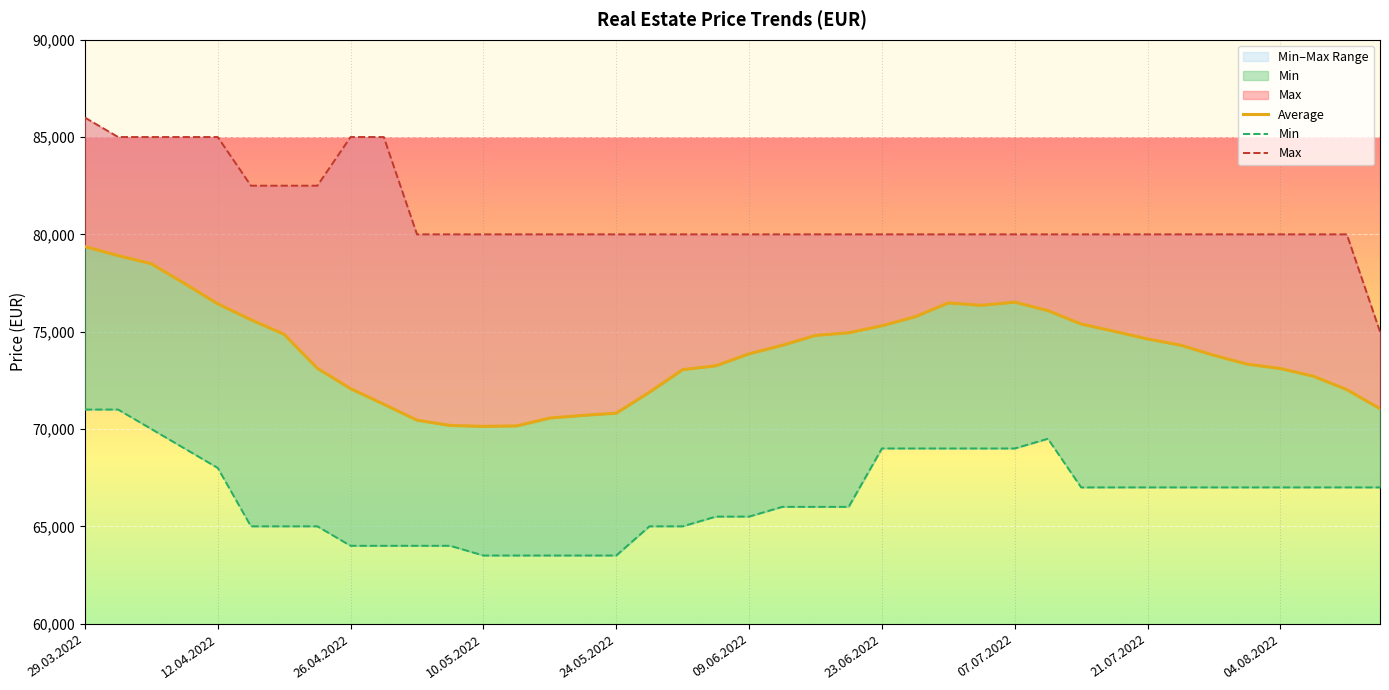

Reading left to right, what are all the values shown in this chart?

Average: 79373	78909	78491	77477	76432	75614	74864	73118	72073	71273	70455	70182	70136	70159	70564	70700	70814	71891	73050	73250	73864	74300	74809	74945	75305	75768	76477	76355	76518	76082	75395	75018	74627	74305	73786	73332	73109	72709	72023	71045
Min: 71000	71000	70000	69000	68000	65000	65000	65000	64000	64000	64000	64000	63500	63500	63500	63500	63500	65000	65000	65500	65500	66000	66000	66000	69000	69000	69000	69000	69000	69500	67000	67000	67000	67000	67000	67000	67000	67000	67000	67000
Max: 86000	85000	85000	85000	85000	82500	82500	82500	85000	85000	80000	80000	80000	80000	80000	80000	80000	80000	80000	80000	80000	80000	80000	80000	80000	80000	80000	80000	80000	80000	80000	80000	80000	80000	80000	80000	80000	80000	80000	75000